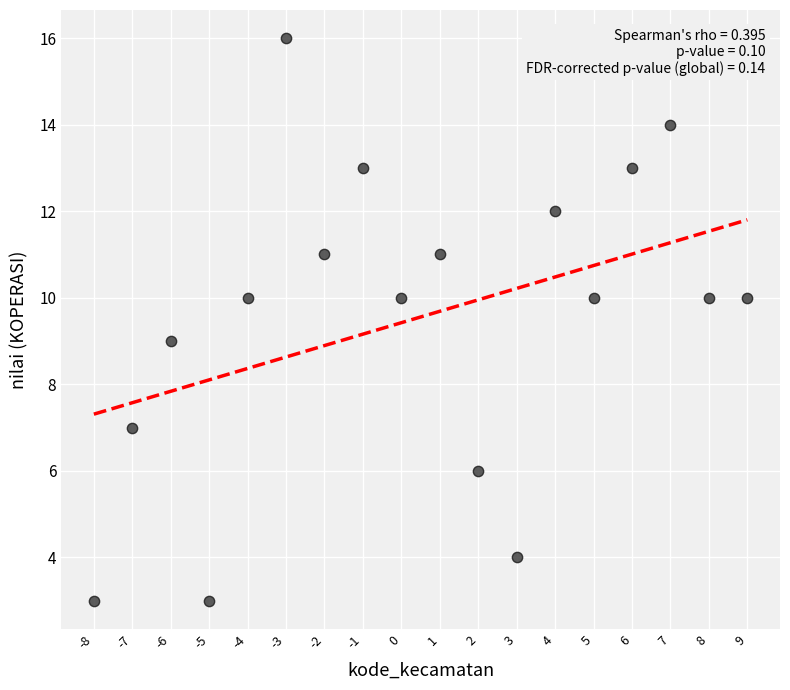

What is the range of Y values (max minus min)?

13